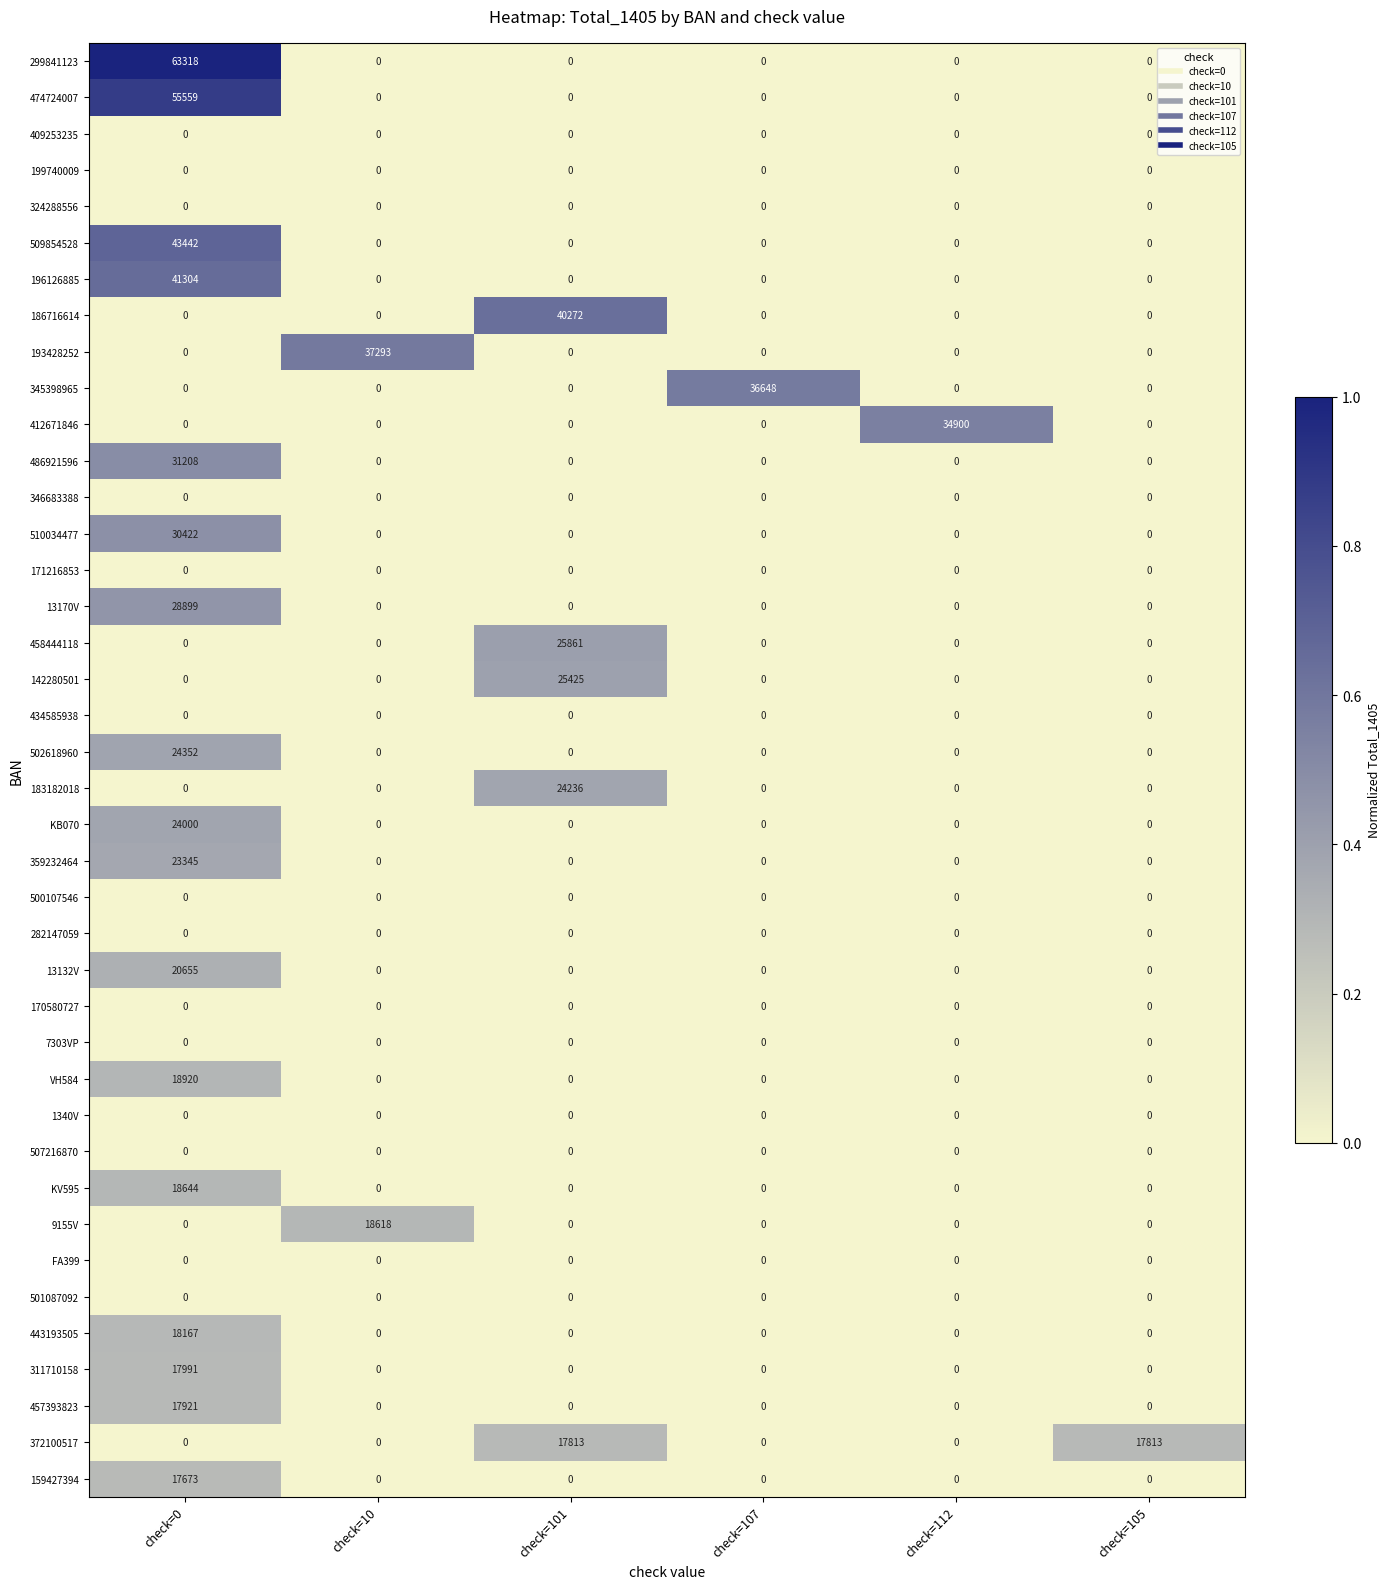

The 7303VP series shows 0 at check=112. True or false?

True